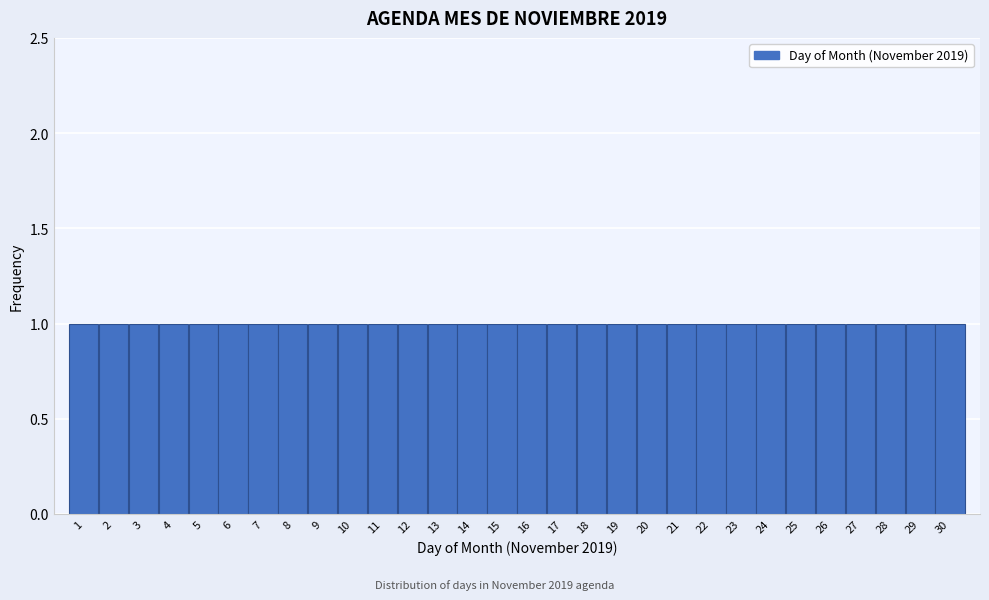

Reading left to right, transcribe this chart: for each bar, give the range it covers on the x-axis and its height. The values are not printed on the chart, so give them approximately, as read against the axis.

0.5 to 1.5: 1
1.5 to 2.5: 1
2.5 to 3.5: 1
3.5 to 4.5: 1
4.5 to 5.5: 1
5.5 to 6.5: 1
6.5 to 7.5: 1
7.5 to 8.5: 1
8.5 to 9.5: 1
9.5 to 10.5: 1
10.5 to 11.5: 1
11.5 to 12.5: 1
12.5 to 13.5: 1
13.5 to 14.5: 1
14.5 to 15.5: 1
15.5 to 16.5: 1
16.5 to 17.5: 1
17.5 to 18.5: 1
18.5 to 19.5: 1
19.5 to 20.5: 1
20.5 to 21.5: 1
21.5 to 22.5: 1
22.5 to 23.5: 1
23.5 to 24.5: 1
24.5 to 25.5: 1
25.5 to 26.5: 1
26.5 to 27.5: 1
27.5 to 28.5: 1
28.5 to 29.5: 1
29.5 to 30.5: 1